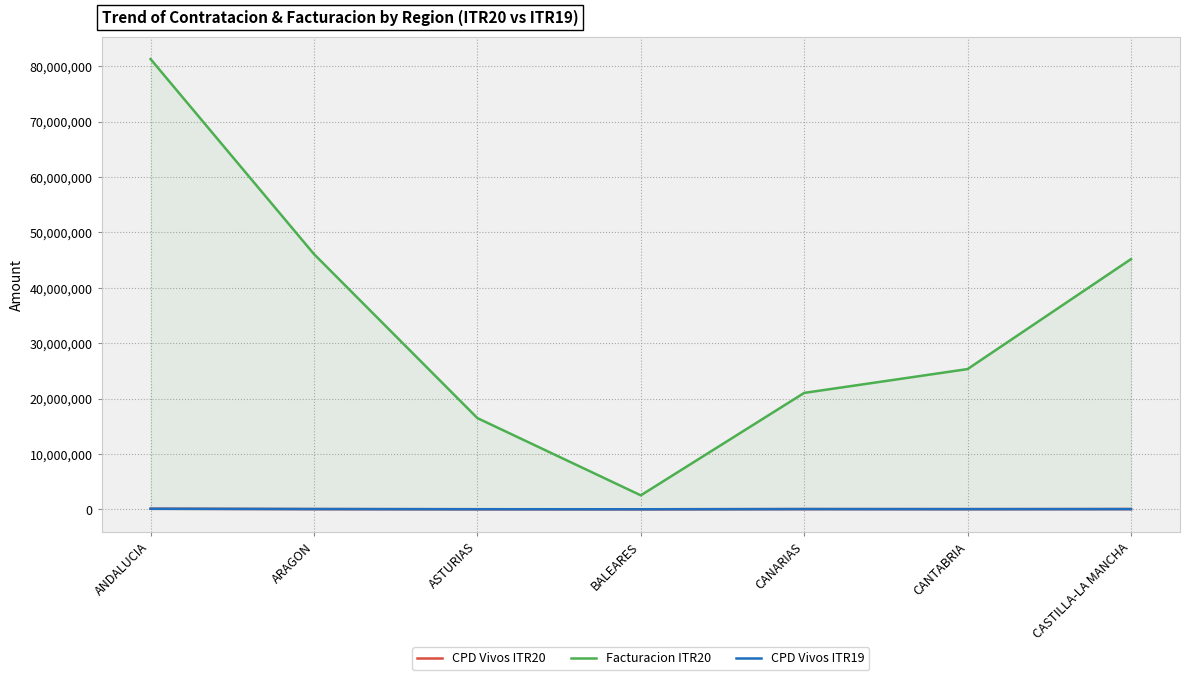

True or false: CPD Vivos ITR19 has a value of 44662 at ARAGON.

True